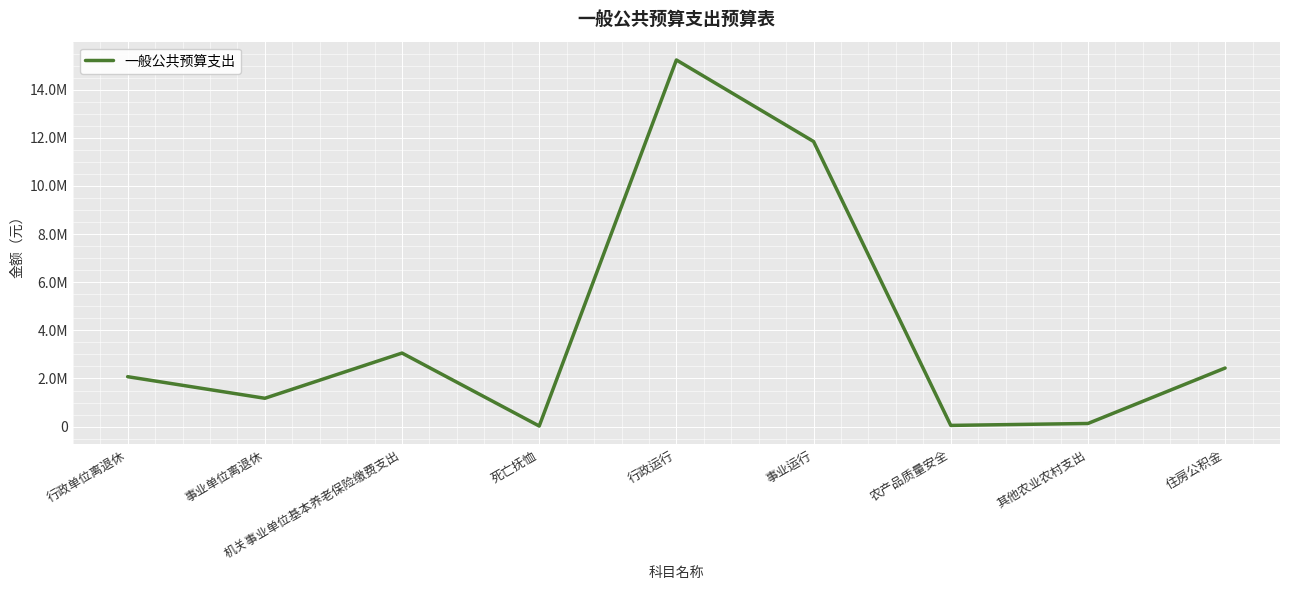

What is the ratio of the value at 行政运行 to the value at 事业运行?

1.3